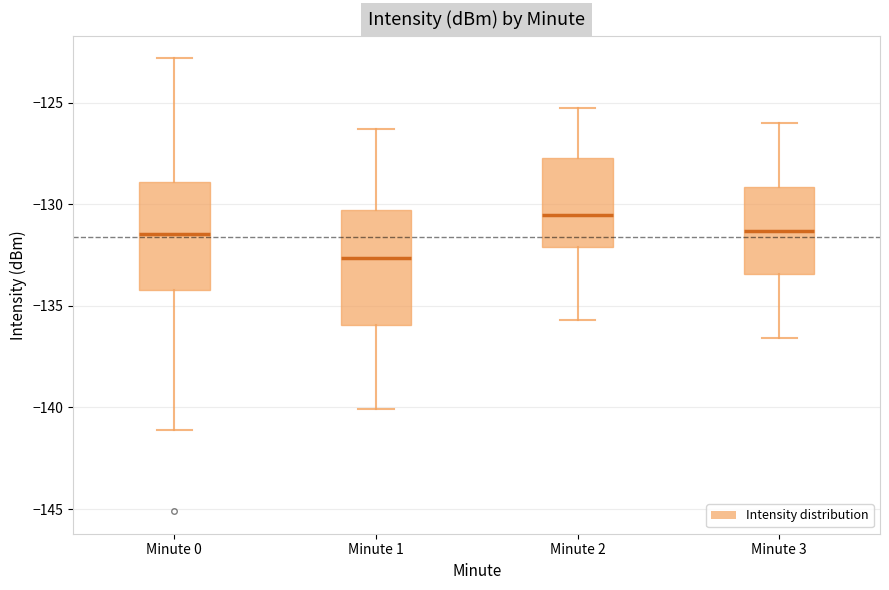

Reading left to right, transcribe this box plot: for each box, give where its median line is, the range the box spans, and where its two whiskers end, as read against the y-axis. The values are not printed on the chart, so give them approximately, as read against the axis.

Minute 0: median -131.5, box -134.0 to -129.0, whiskers -141.0 to -123.0
Minute 1: median -132.5, box -136.0 to -130.5, whiskers -140.0 to -126.5
Minute 2: median -130.5, box -132.0 to -127.5, whiskers -135.5 to -125.0
Minute 3: median -131.5, box -133.5 to -129.0, whiskers -136.5 to -126.0